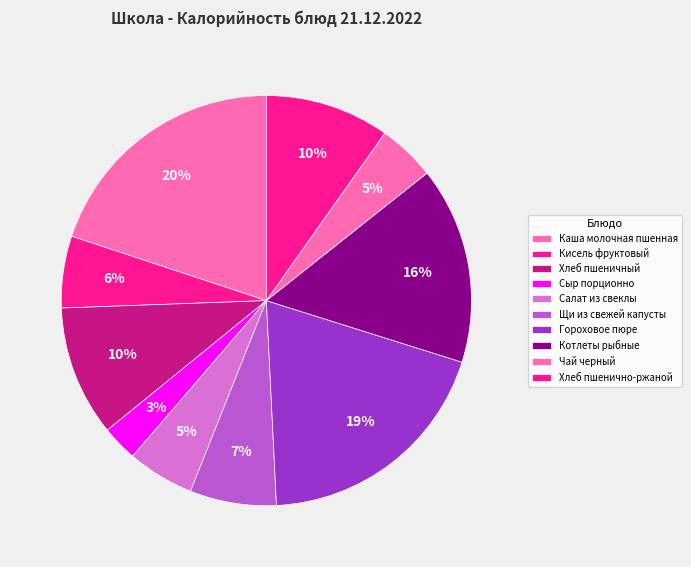

What percentage is the Гороховое пюре slice, to the nearest percent?

19%